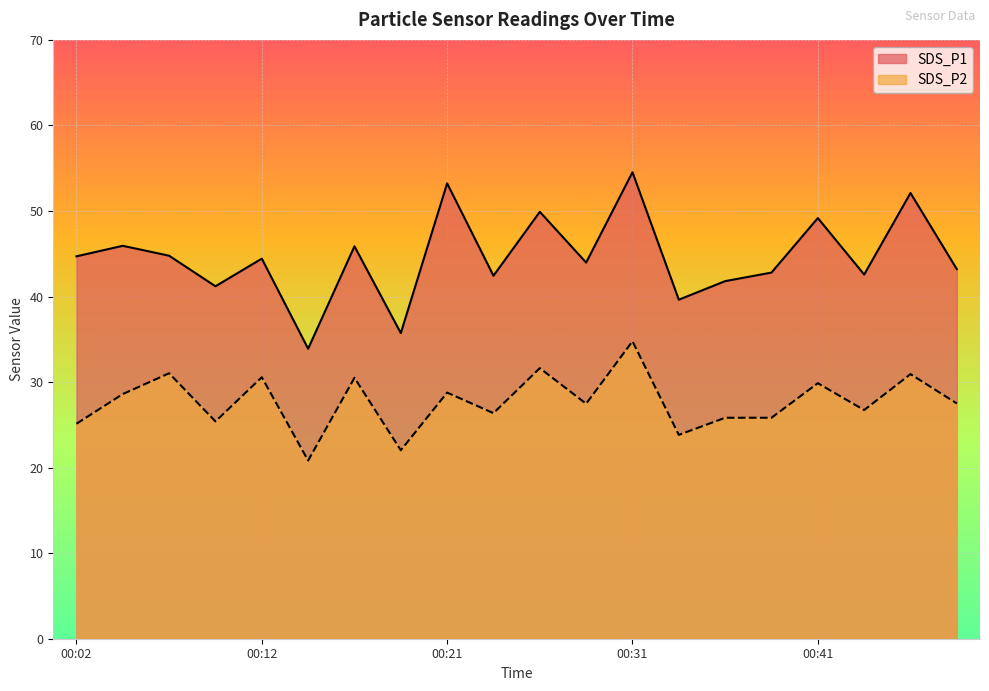

Reading left to right, extract all data points from this chart.

SDS_P1: 00:02=44.7	00:04=45.9	00:07=44.8	00:09=41.2	00:12=44.4	00:14=33.9	00:16=45.9	00:19=35.7	00:21=53.2	00:24=42.4	00:26=49.9	00:29=44.0	00:31=54.5	00:33=39.6	00:36=41.8	00:38=42.8	00:41=49.2	00:43=42.6	00:46=52.1	00:48=43.2
SDS_P2: 00:02=25.1	00:04=28.6	00:07=31.0	00:09=25.4	00:12=30.6	00:14=20.8	00:16=30.5	00:19=22.0	00:21=28.8	00:24=26.4	00:26=31.6	00:29=27.5	00:31=34.8	00:33=23.8	00:36=25.8	00:38=25.8	00:41=29.9	00:43=26.7	00:46=30.9	00:48=27.5